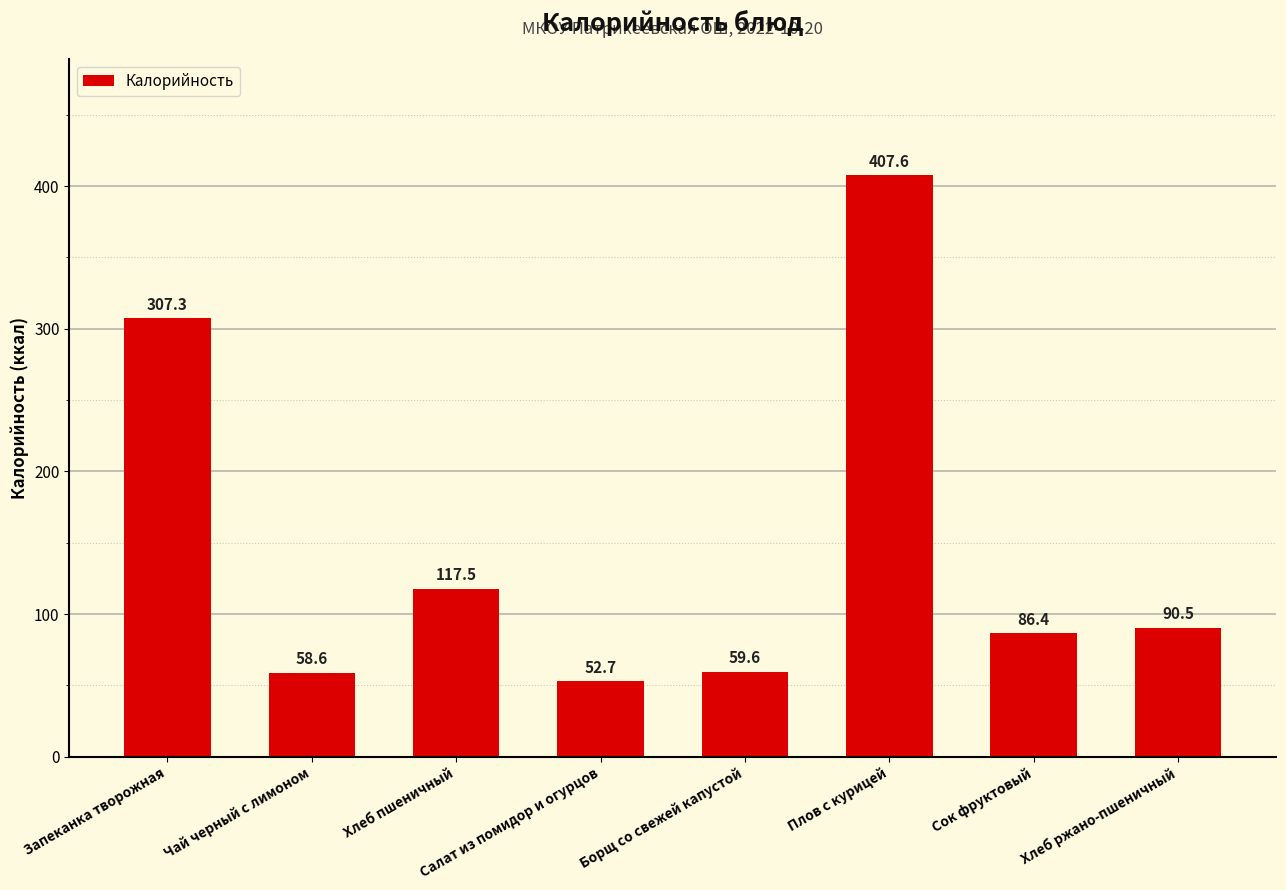

True or false: the data shows 117.5 at Хлеб пшеничный.

True